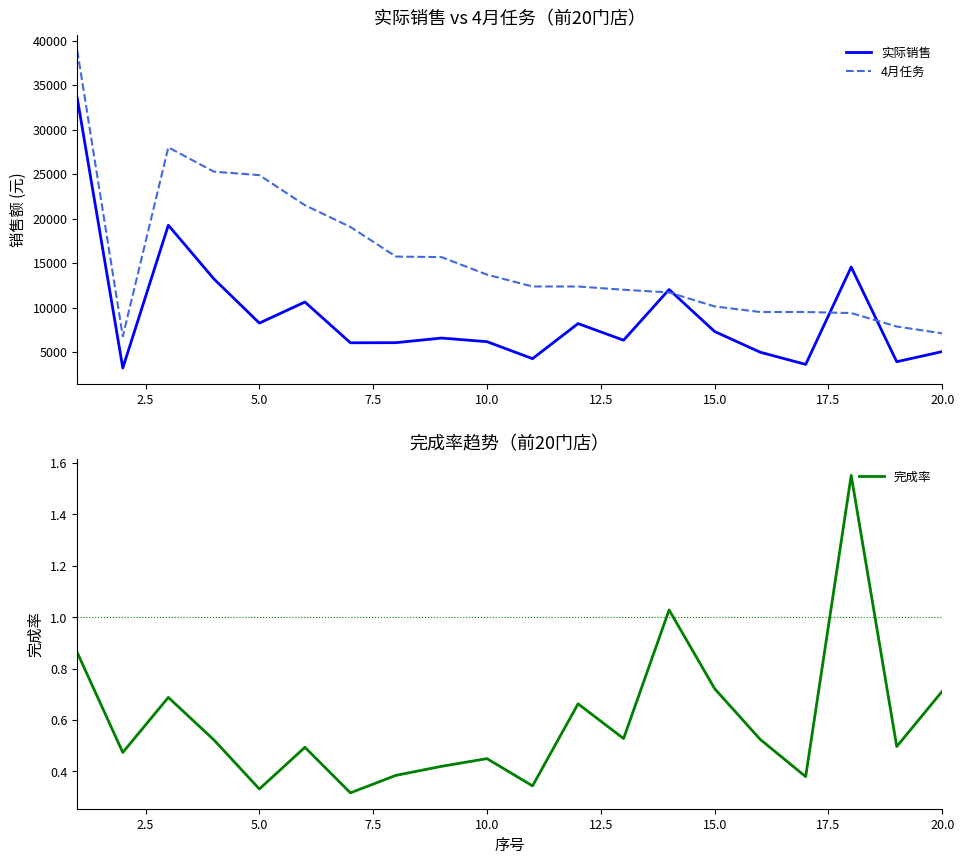

The 4月任务 series shows 42829.5 at 5.0. True or false?

False